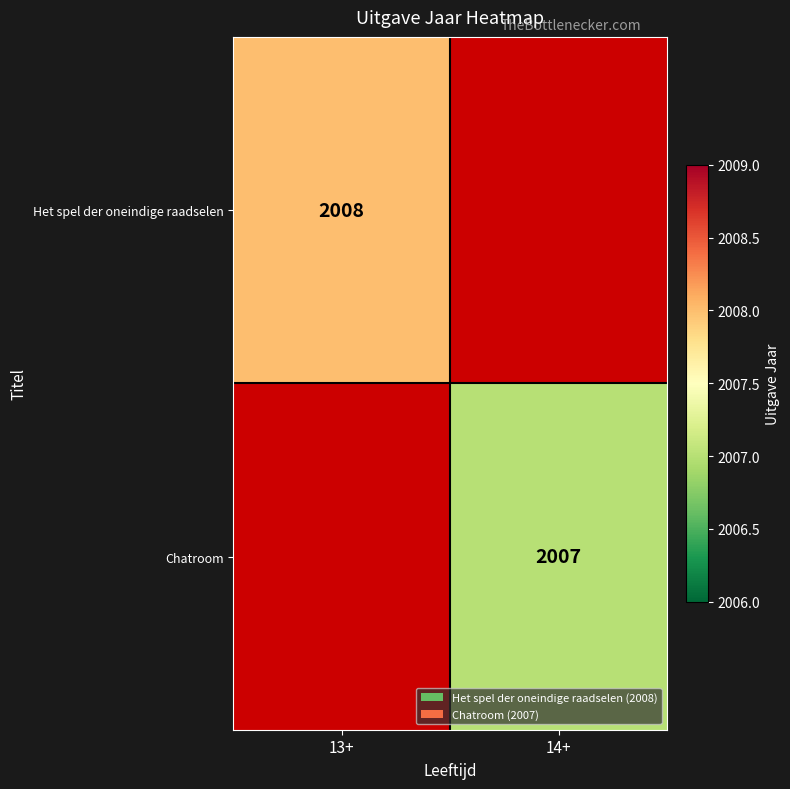

Is it true that Chatroom equals 2007 at 14+?

True